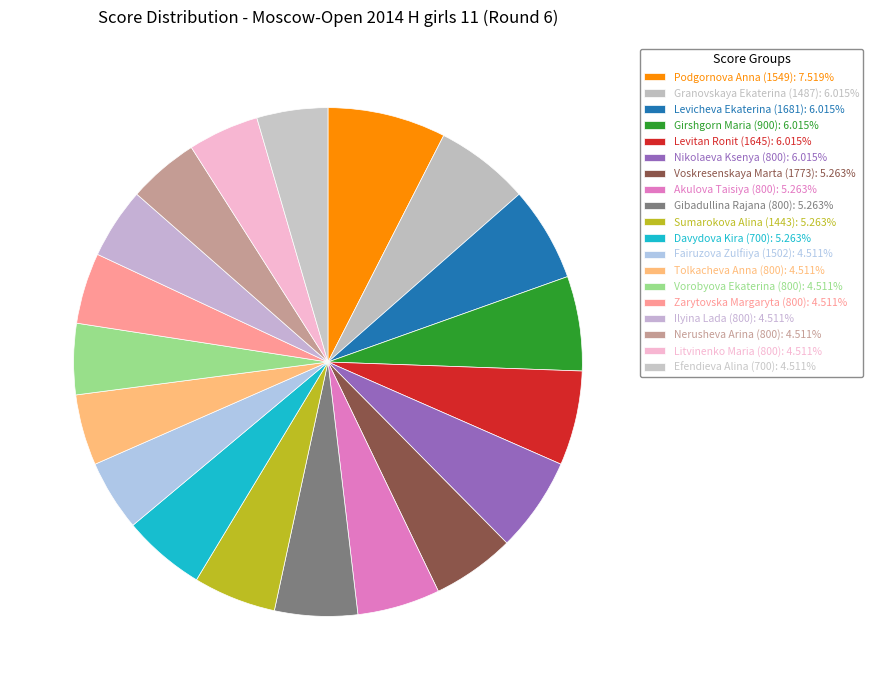

How many segments does this pie chart have?

19